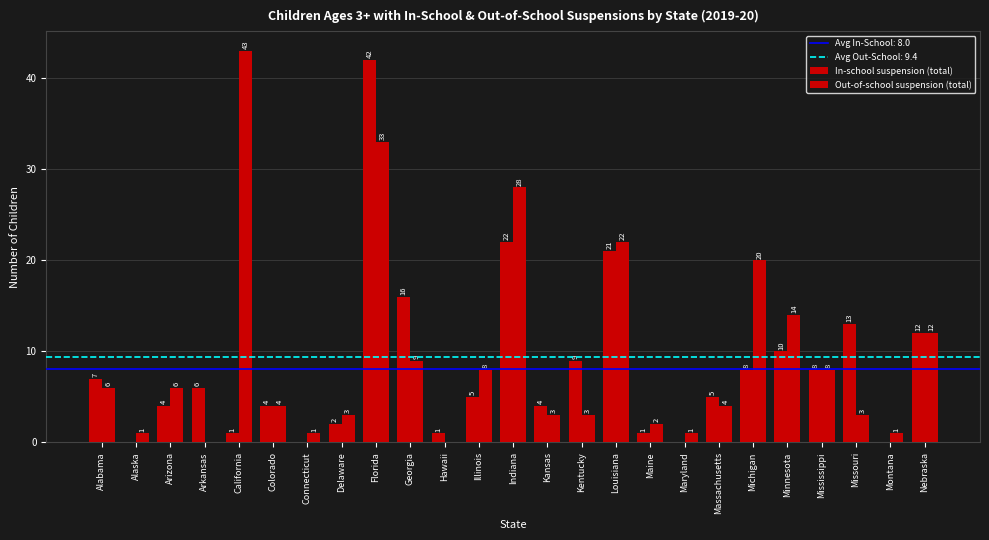

Where is Out-of-school suspension (total) nearest to the value 21?

Louisiana